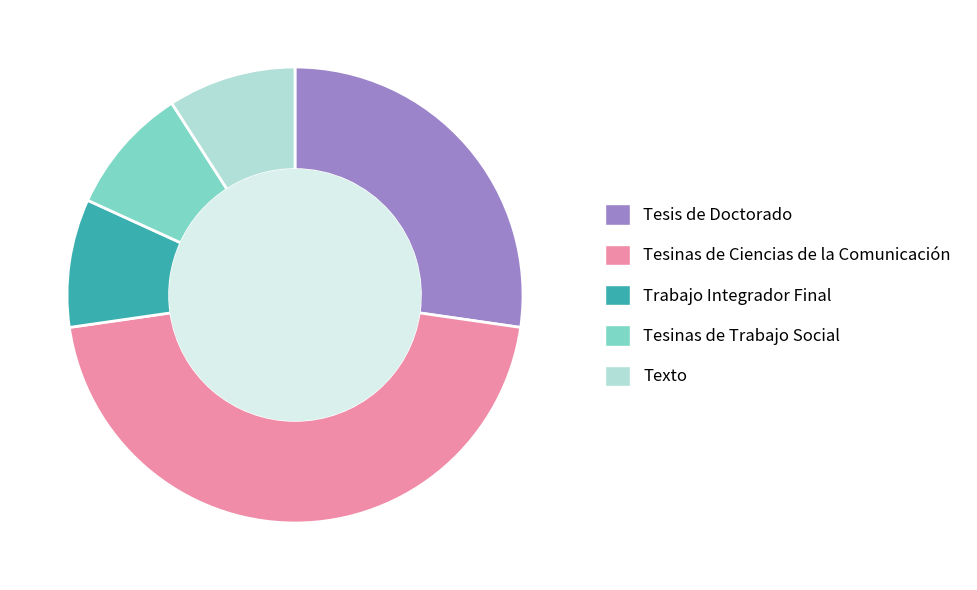

What is the ratio of the value at Tesis de Doctorado to the value at Texto?

3.0